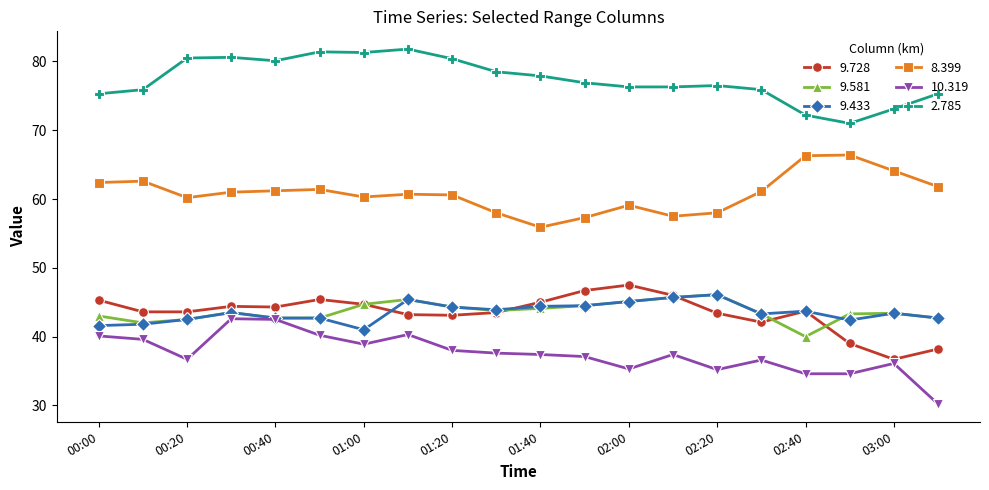

Which series has the largest total across all categories?

2.785